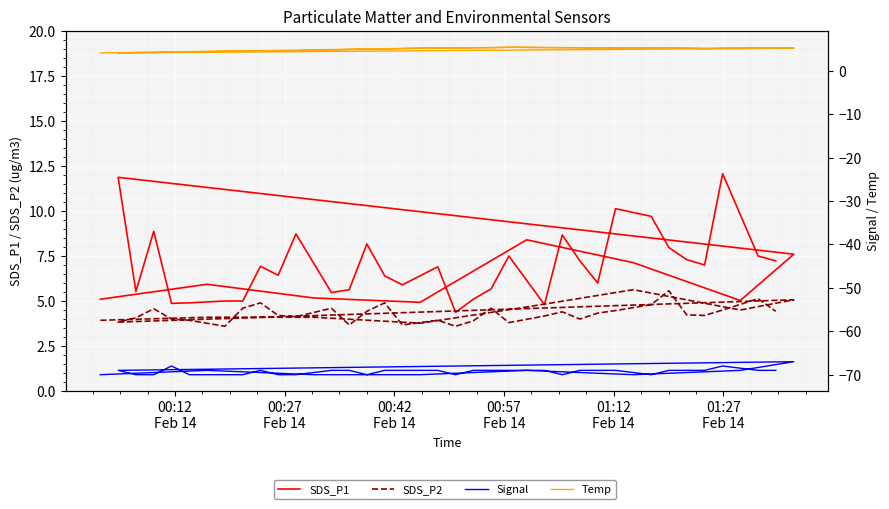

Rank the series by their maximum value, from highest to lowest.

SDS_P1, SDS_P2, Temp, Signal